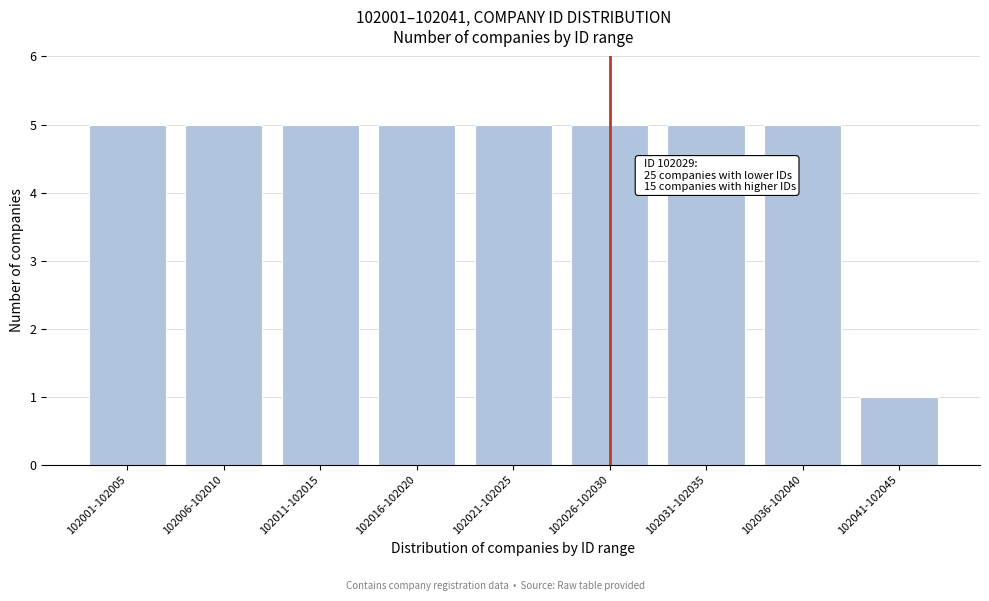

Reading left to right, transcribe all the data shown in this chart.

5	5	5	5	5	5	5	5	1